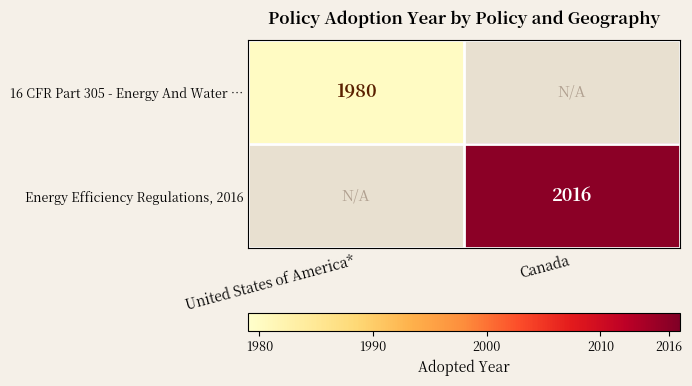

Is it true that Energy Efficiency Regulations, 2016 equals 783 at Canada?

False